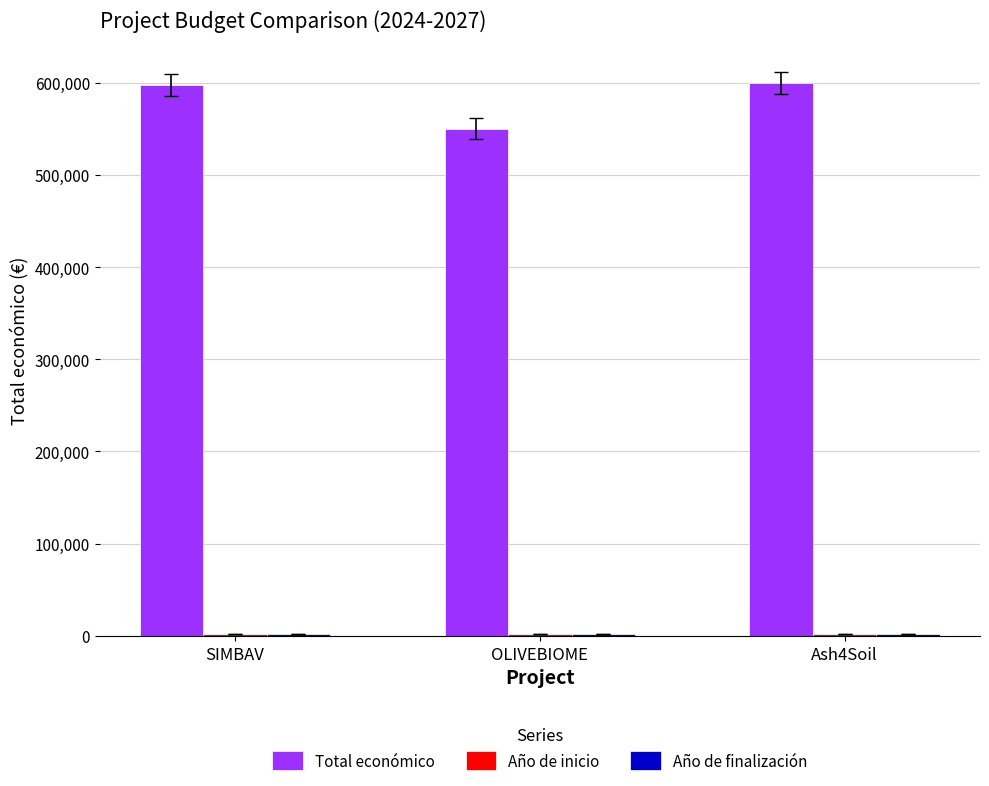

What is the average value of the Total económico series?

582587